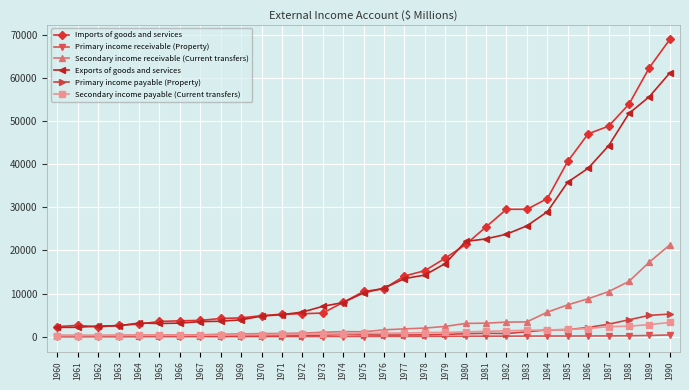

What value does the Secondary income receivable (Current transfers) series have at 1978?

1992